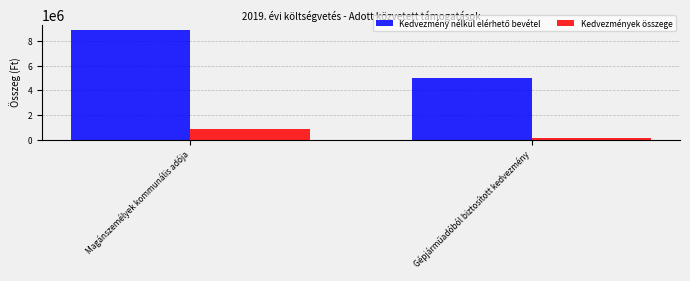

What is the total value across all series at Magánszemélyek kommunális adója?

9778900